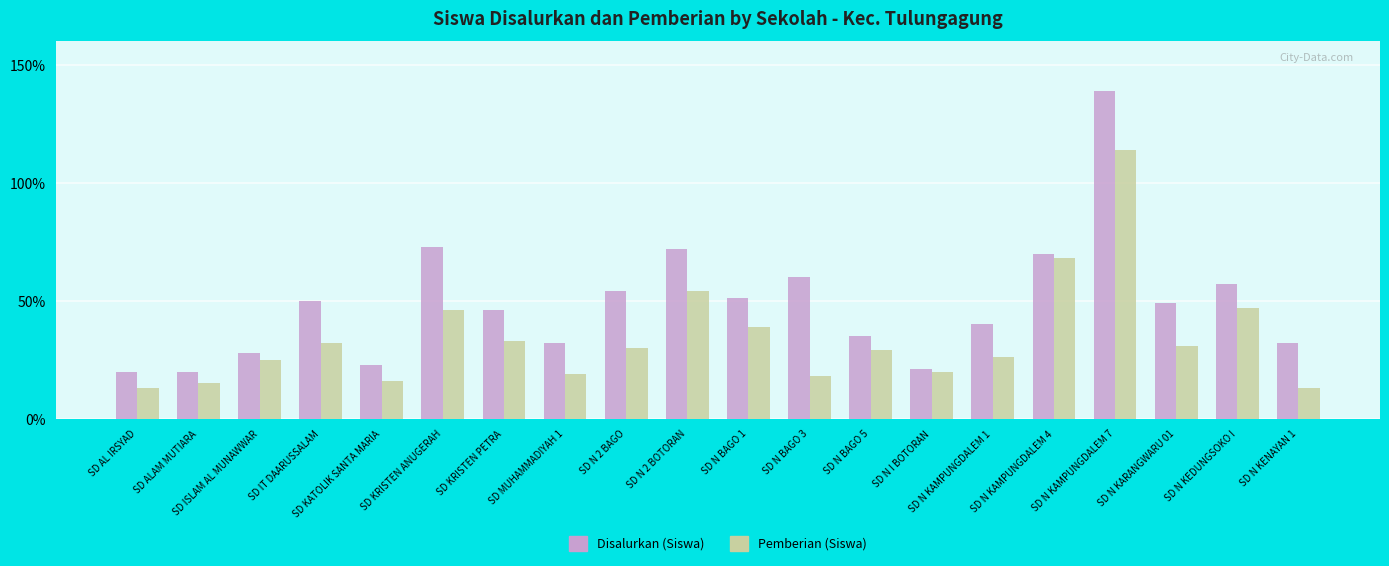

At which label is Disalurkan (Siswa) closest to 79?

SD KRISTEN ANUGERAH